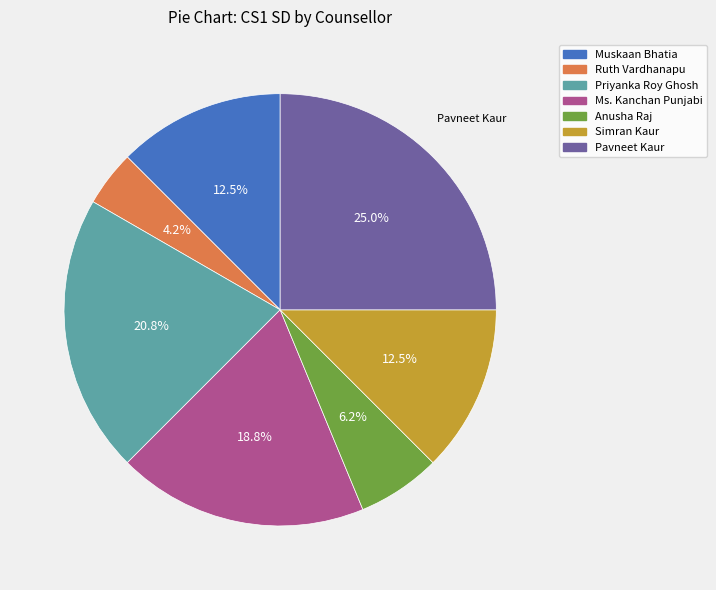

Does Pavneet Kaur account for over 50% of the chart?

No